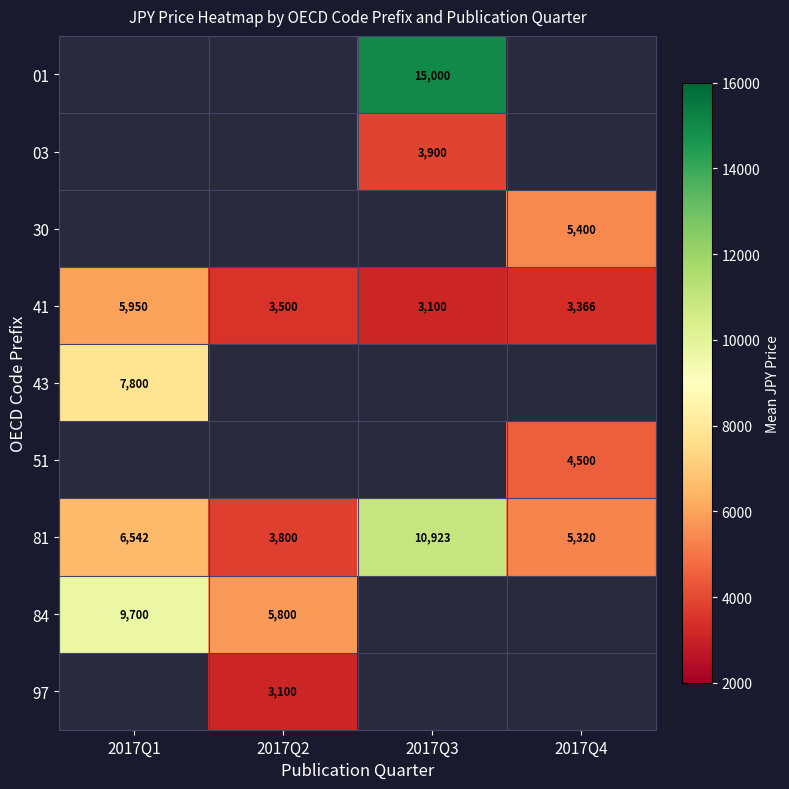

Which category has the highest value in the 81 series?

2017Q3